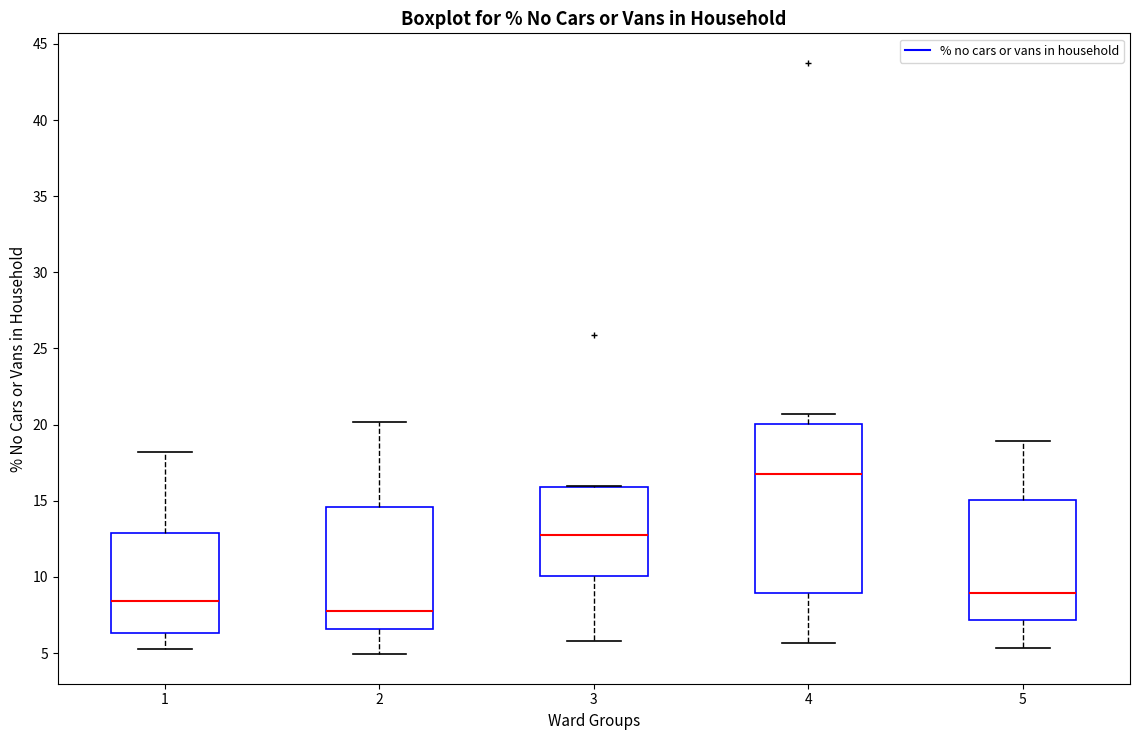

Reading left to right, transcribe this box plot: for each box, give where its median line is, the range the box spans, and where its two whiskers end, as read against the y-axis. The values are not printed on the chart, so give them approximately, as read against the axis.

1: median 8.5, box 6.5 to 13.0, whiskers 5.5 to 18.0
2: median 8.0, box 6.5 to 14.5, whiskers 5.0 to 20.0
3: median 12.5, box 10.0 to 16.0, whiskers 6.0 to 16.0
4: median 17.0, box 9.0 to 20.0, whiskers 5.5 to 20.5
5: median 9.0, box 7.0 to 15.0, whiskers 5.5 to 19.0